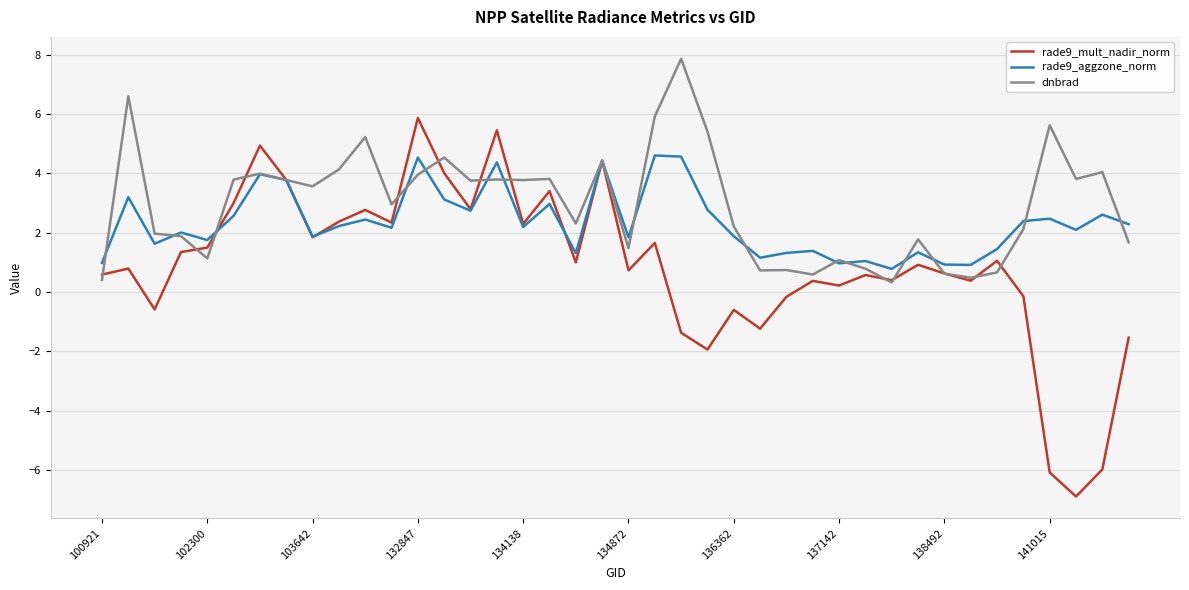

List the series in order of their peak value, lowest first.

rade9_aggzone_norm, rade9_mult_nadir_norm, dnbrad